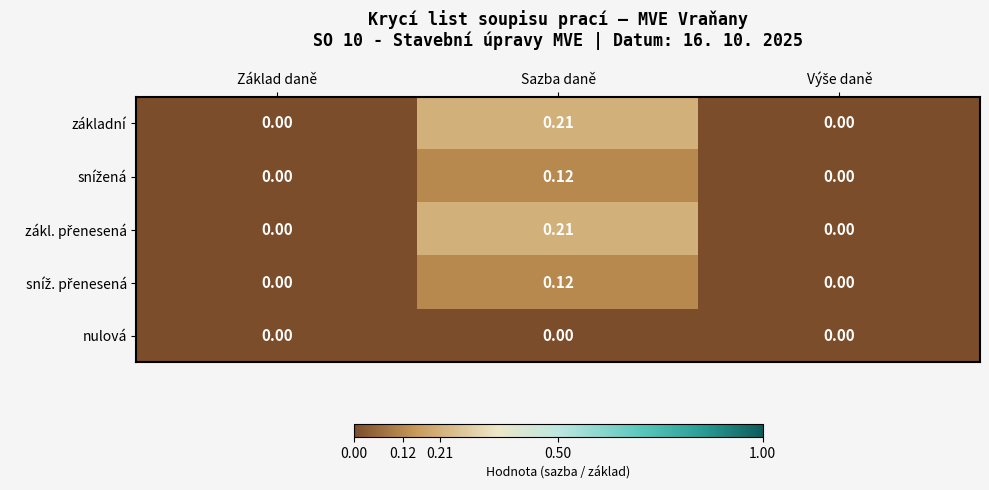

How many values in the základní series exceed 0?

1